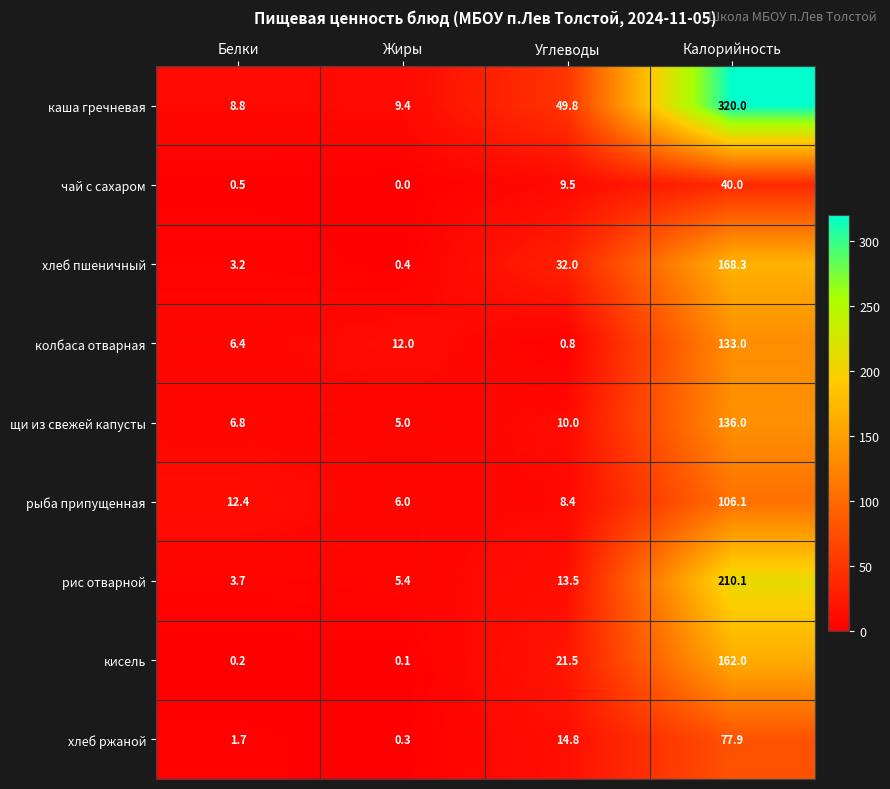

What is the sum of all рис отварной values?

232.7